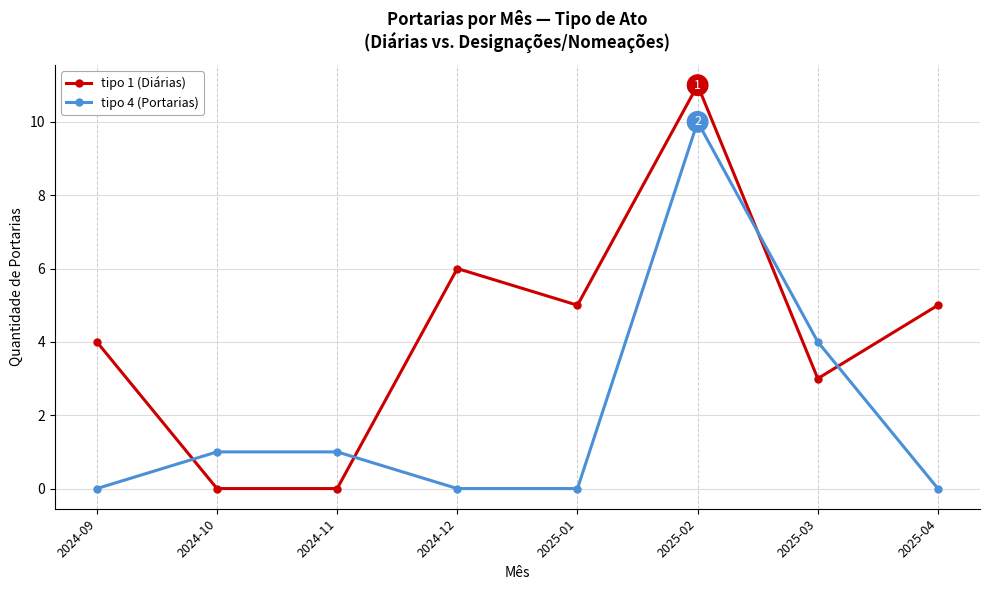

What is the difference between the maximum and minimum values in the tipo 1 (Diárias) series?

11